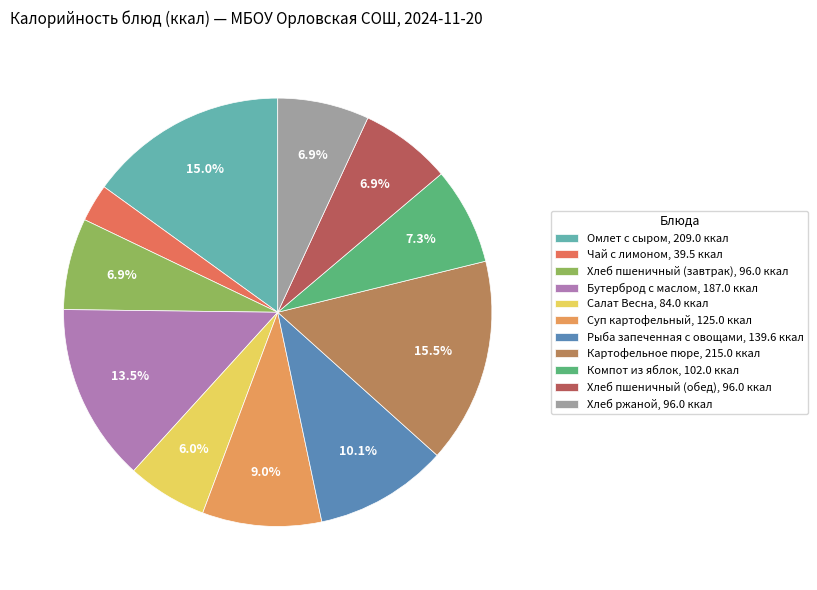

Does Хлеб ржаной represent more than half of the total?

No